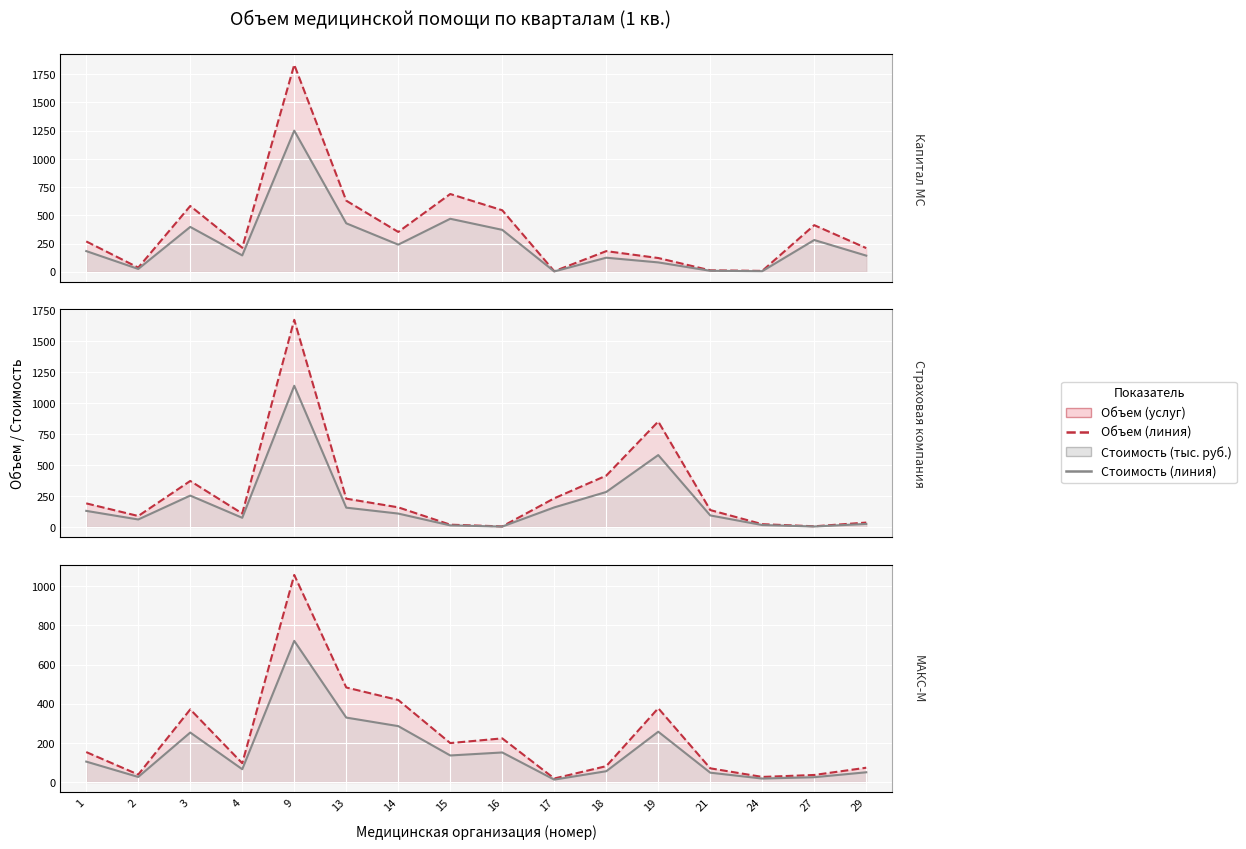

Rank the series at 19 from highest to lowest value.

Страховая компания (Объем), Страховая компания (Стоимость тыс.), МАКС-М (Объем), МАКС-М (Стоимость тыс.), Капитал МС (Объем), Капитал МС (Стоимость тыс.)